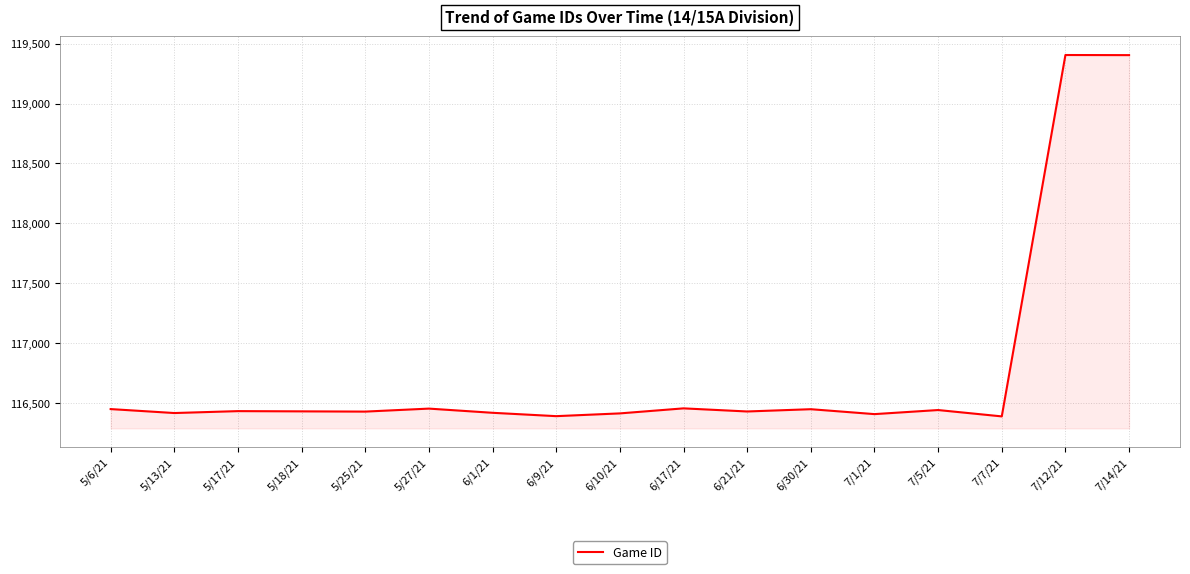

What is the ratio of the value at 6/30/21 to the value at 7/12/21?

1.0